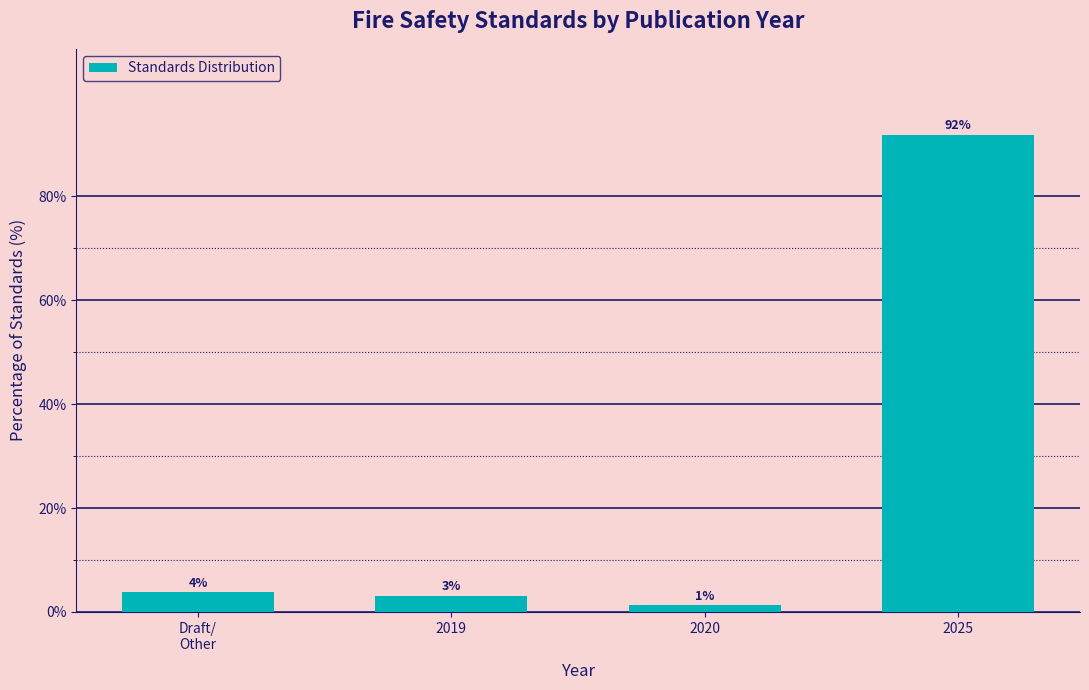

How many bars are there in total?

4